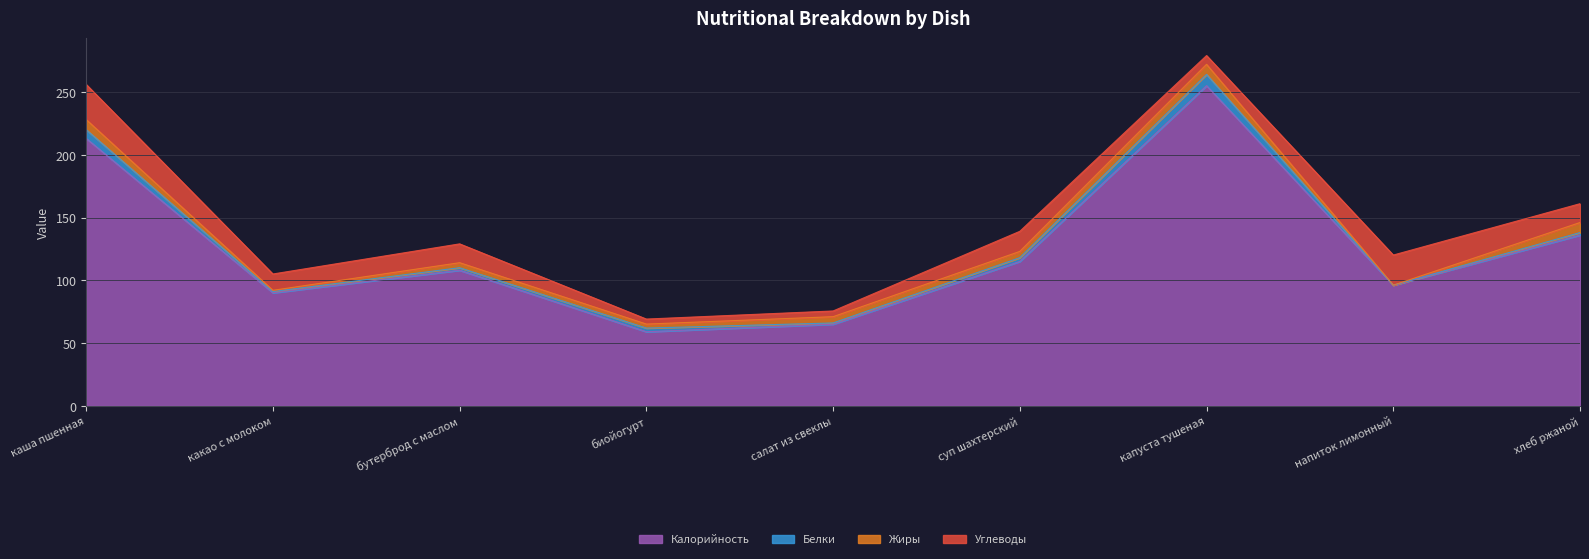

What position from the right is бутерброд с маслом?

7